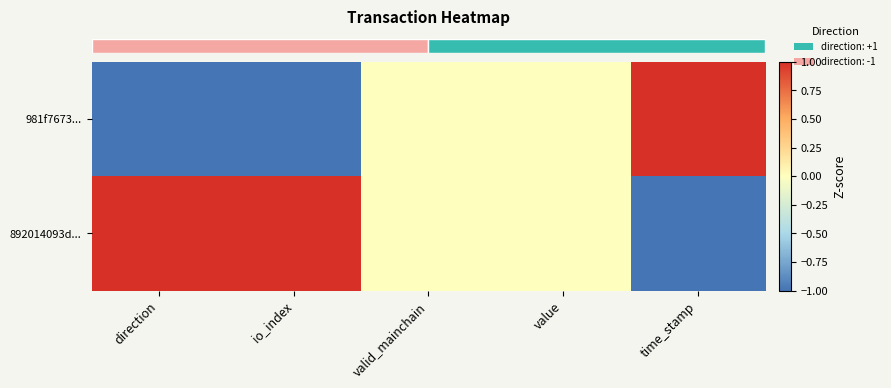

At which category does the chart reach its minimum across all series?

direction